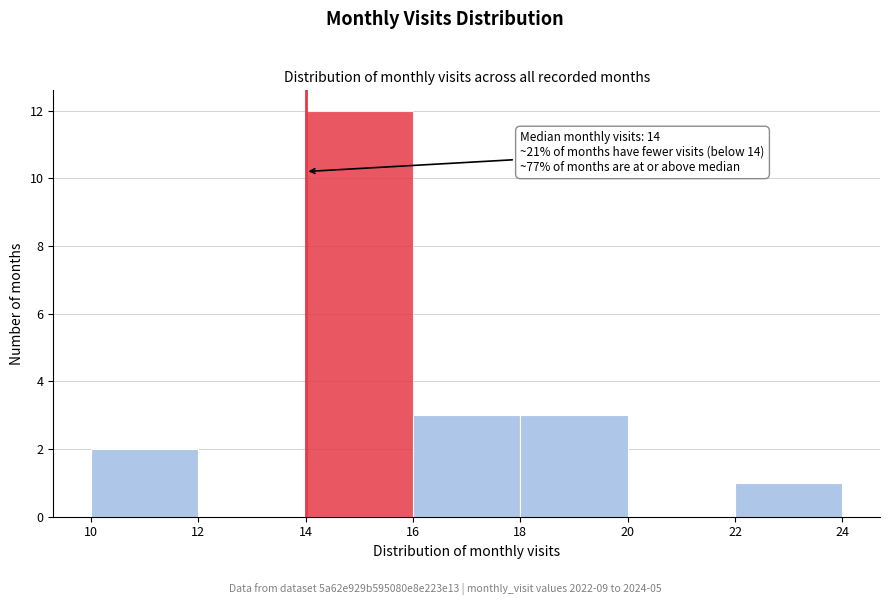

Over which range of the x-axis is the bar tallest?

14 to 16